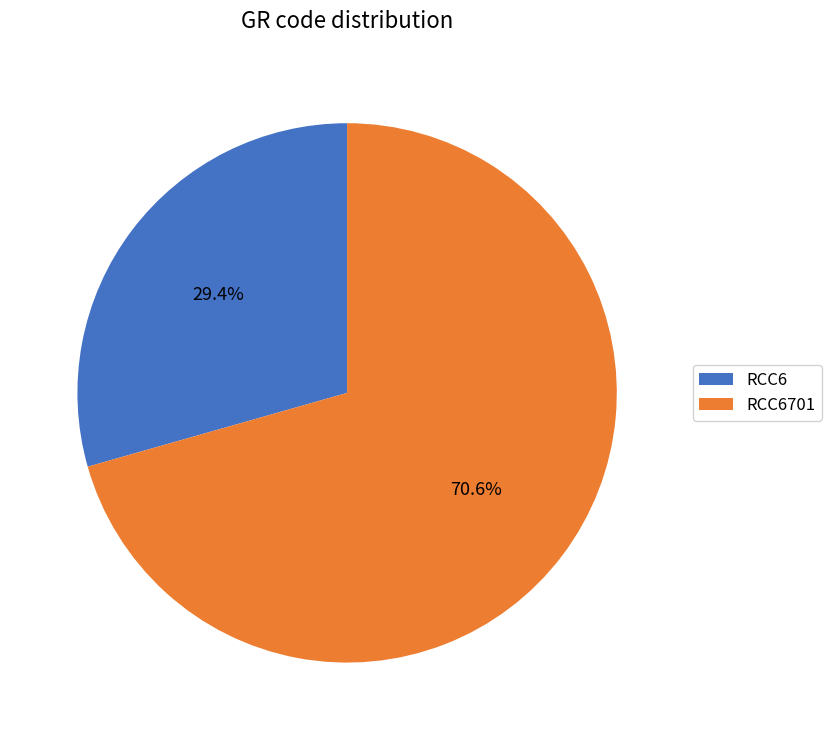

To the nearest percent, what is the difference between the largest and smallest slice percentages?

41%